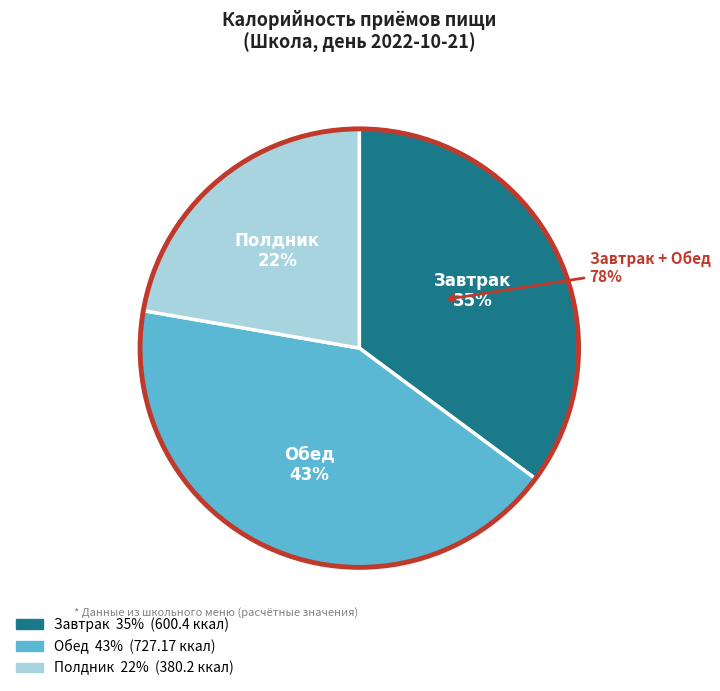

What portion of the pie excludes Полдник?

77.7%